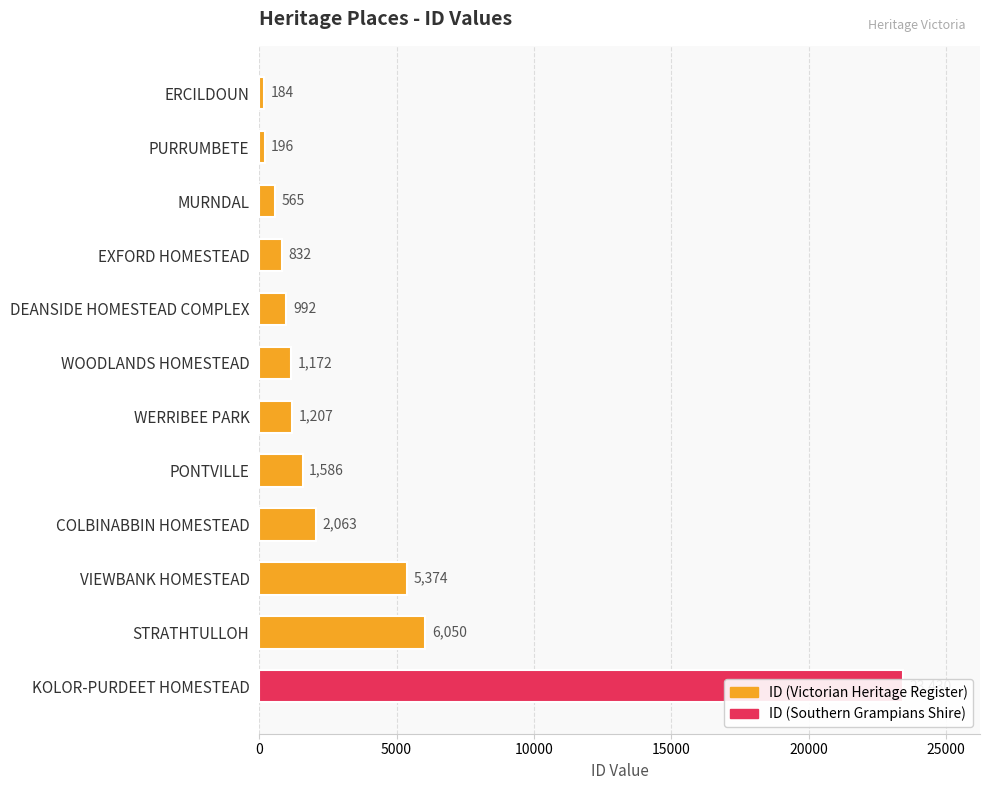

The value at WERRIBEE PARK is 1738. True or false?

False